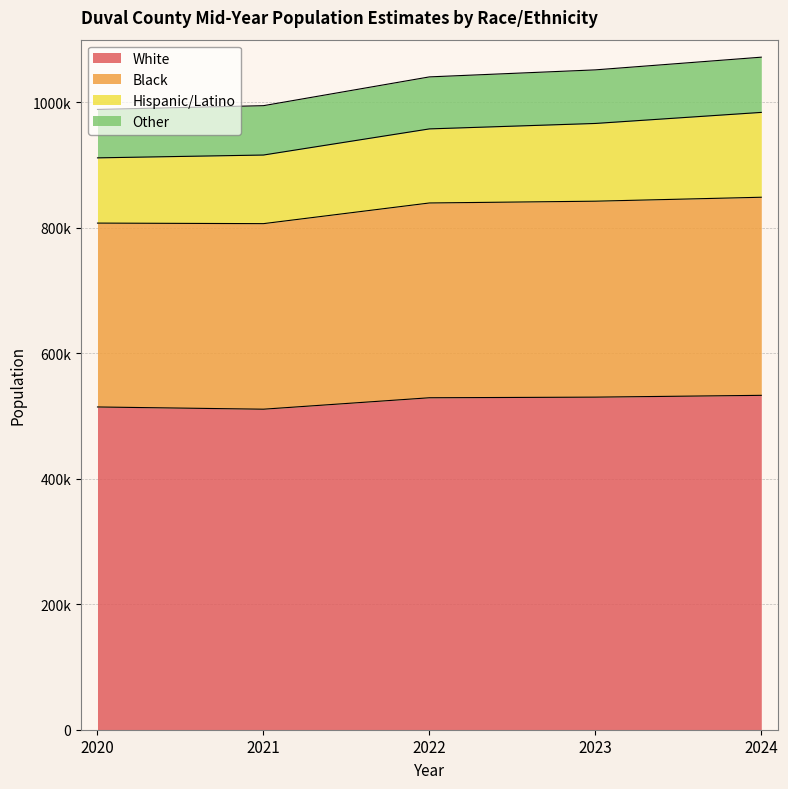

At which category does White reach its first local valley?

2021